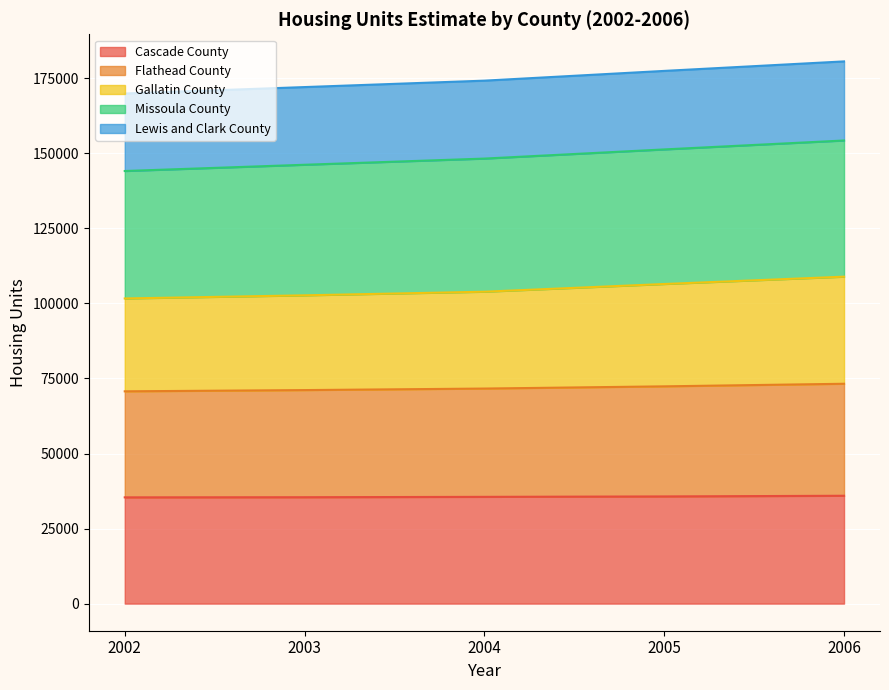

At which category does the chart reach its peak across all series?

2006